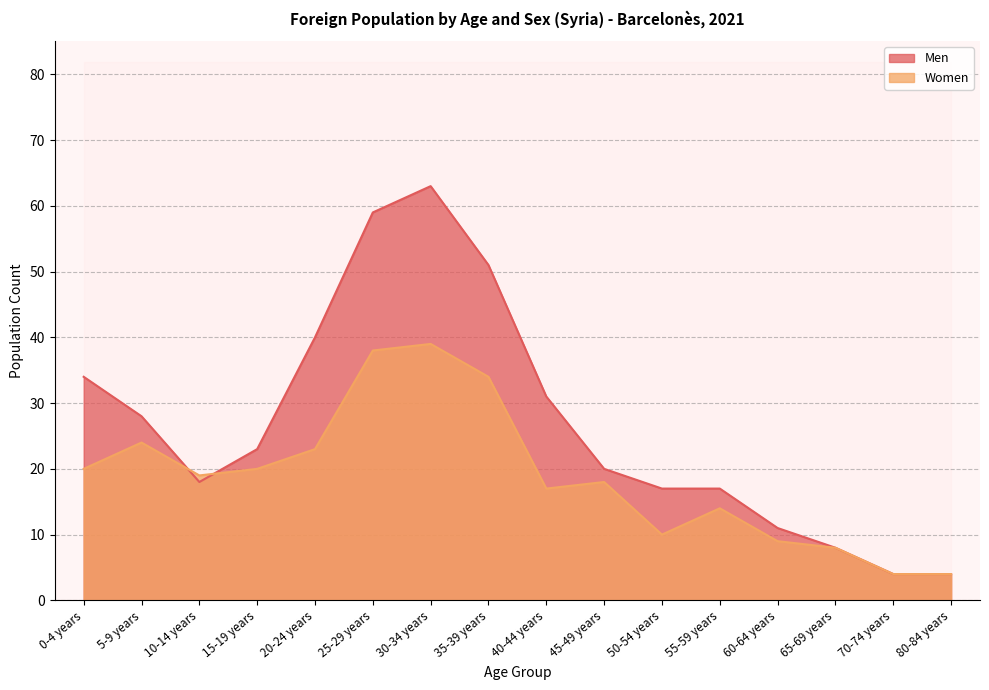

At which category is the sum across all series the highest?

30-34 years